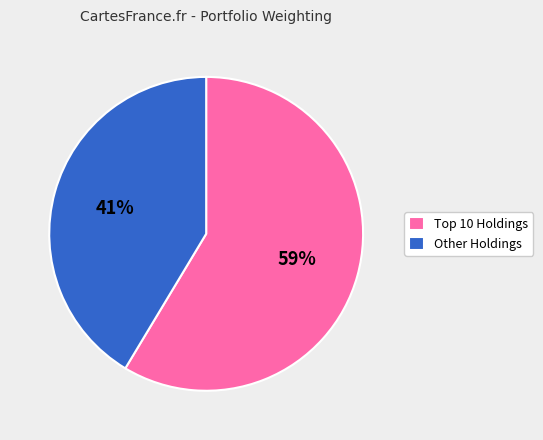

How many segments does this pie chart have?

2